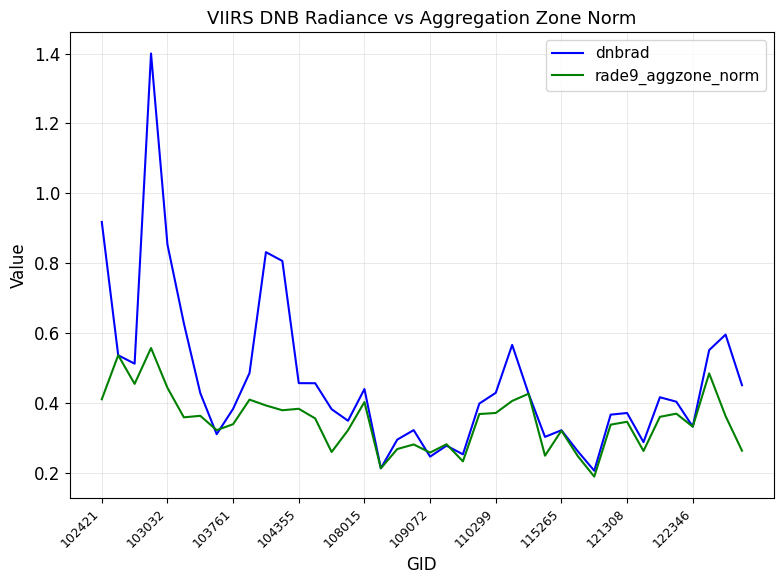

Rank the series by their maximum value, from lowest to highest.

rade9_aggzone_norm, dnbrad